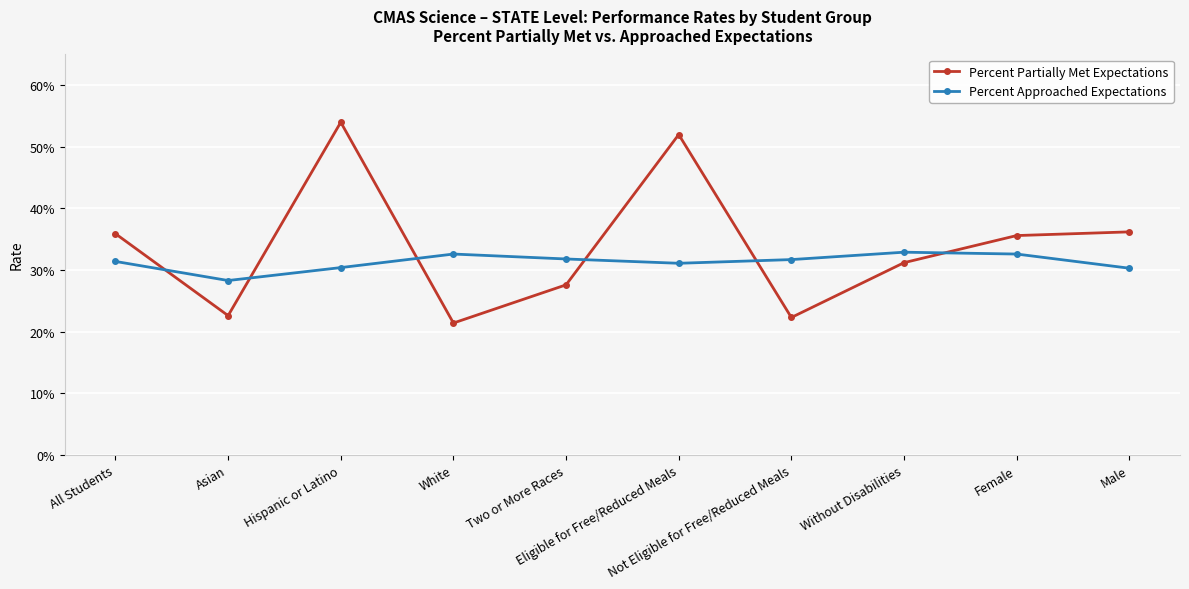

What are all the series names shown in the legend?

Percent Partially Met Expectations, Percent Approached Expectations